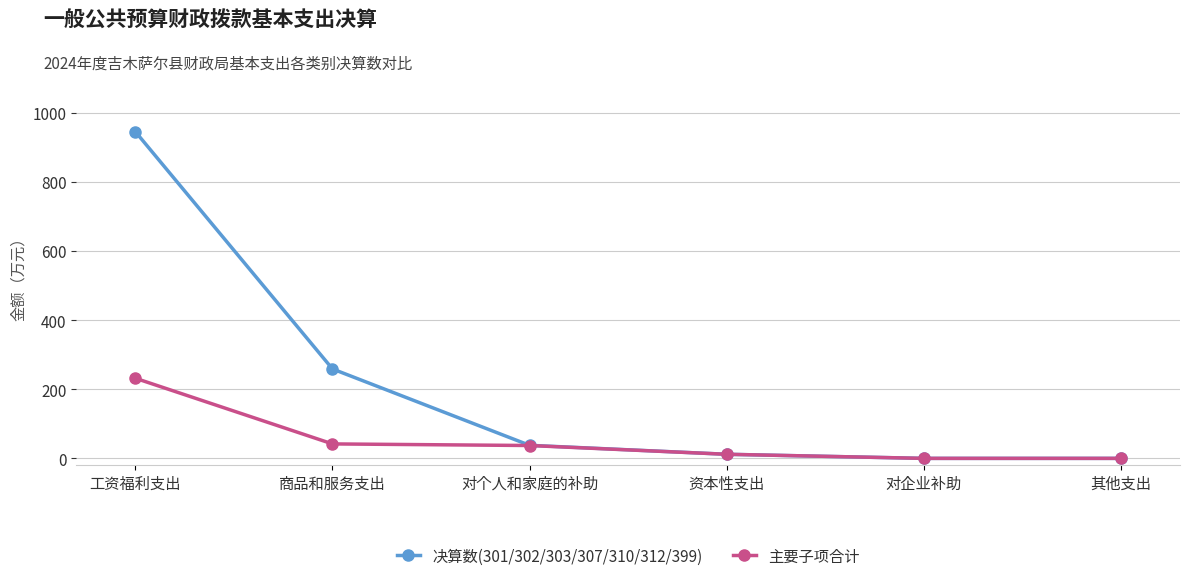

Read the 决算数(301/302/303/307/310/312/399) value at 对个人和家庭的补助.

37.8